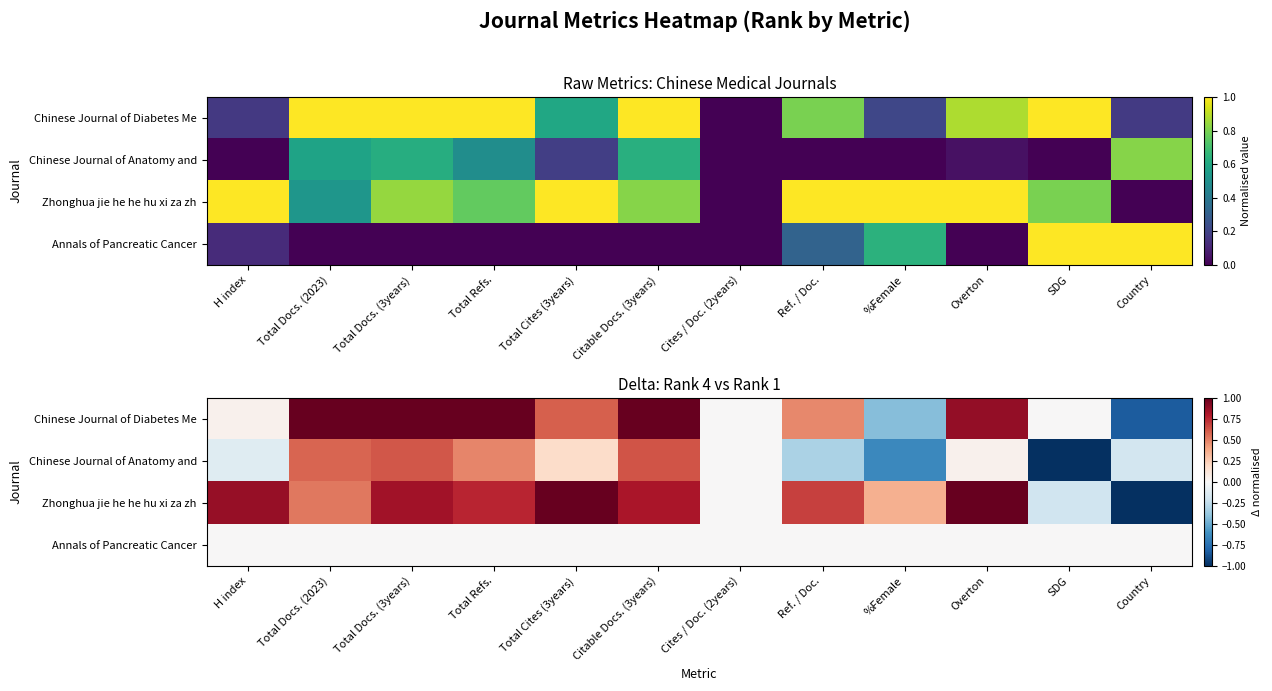

The value of Chinese Journal of Anatomy and at H index is -0.1. True or false?

False